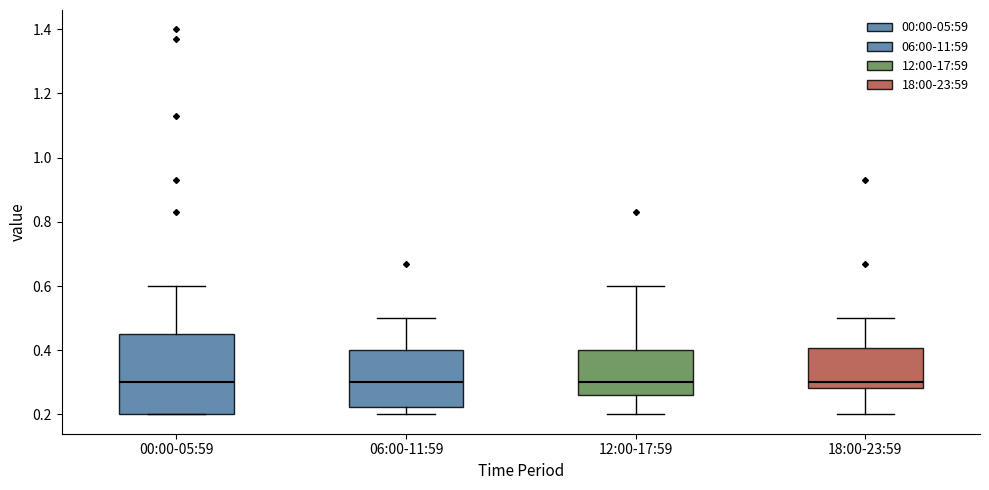

Reading left to right, transcribe this box plot: for each box, give where its median line is, the range the box spans, and where its two whiskers end, as read against the y-axis. The values are not printed on the chart, so give them approximately, as read against the axis.

00:00-05:59: median 0.30, box 0.20 to 0.46, whiskers 0.20 to 0.60
06:00-11:59: median 0.30, box 0.22 to 0.40, whiskers 0.20 to 0.50
12:00-17:59: median 0.30, box 0.26 to 0.40, whiskers 0.20 to 0.60
18:00-23:59: median 0.30, box 0.28 to 0.40, whiskers 0.20 to 0.50